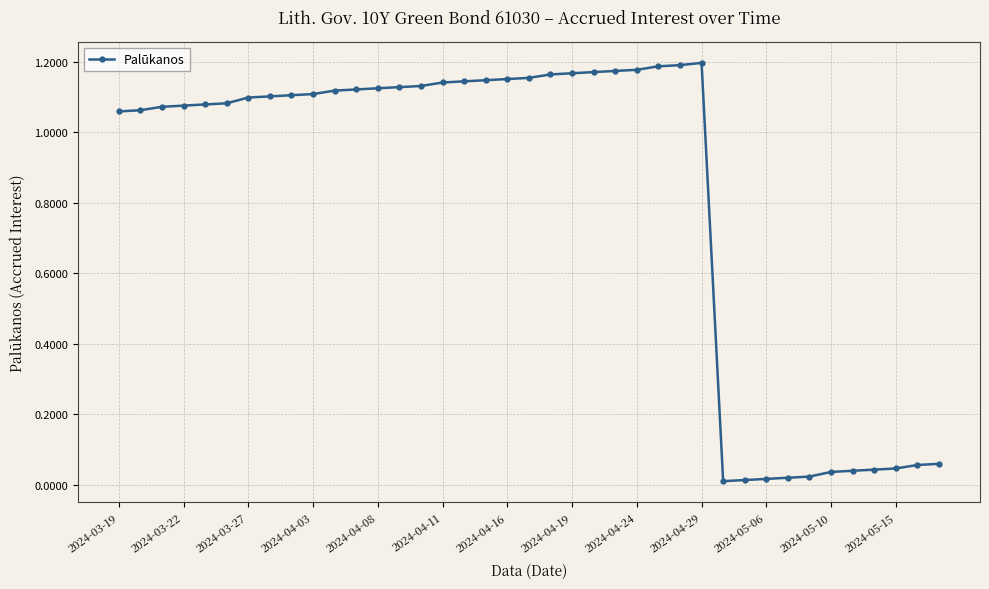

How many series are shown in this chart?

1